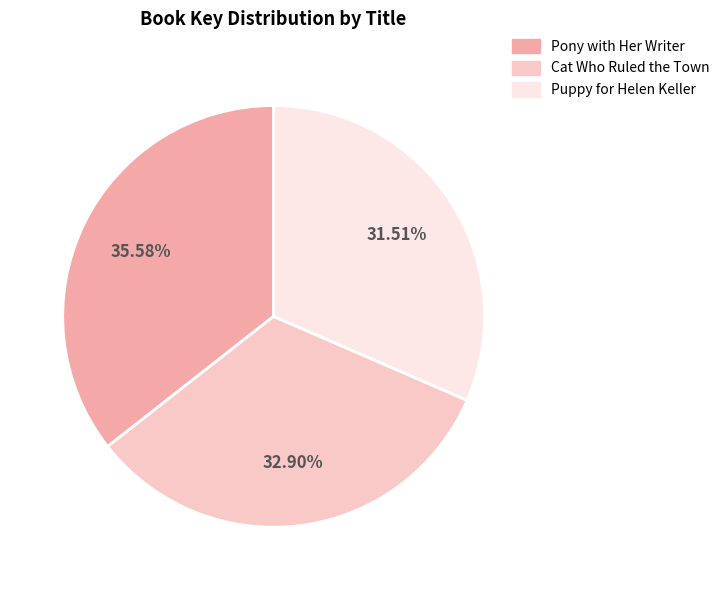

To the nearest percent, what is the difference between the largest and smallest slice percentages?

4%